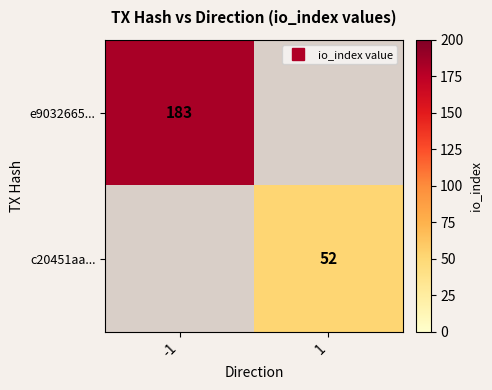

Read the e9032665... value at -1.

183.0